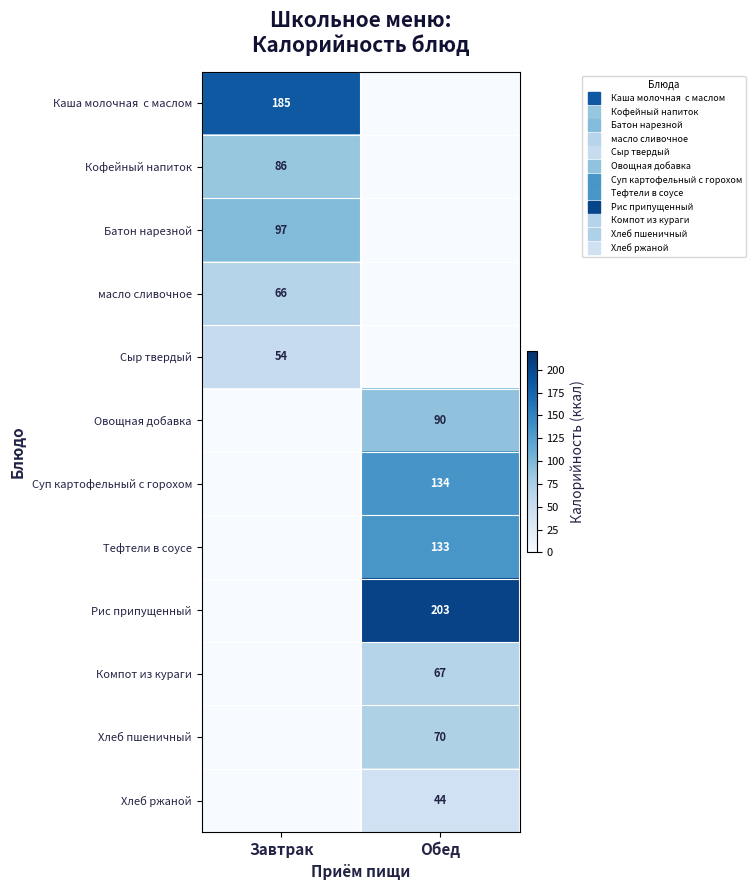

Rank the series by their maximum value, from lowest to highest.

Хлеб ржаной, Сыр твердый, масло сливочное, Компот из кураги, Хлеб пшеничный, Кофейный напиток, Овощная добавка, Батон нарезной, Тефтели в соусе, Суп картофельный с горохом, Каша молочная с маслом, Рис припущенный